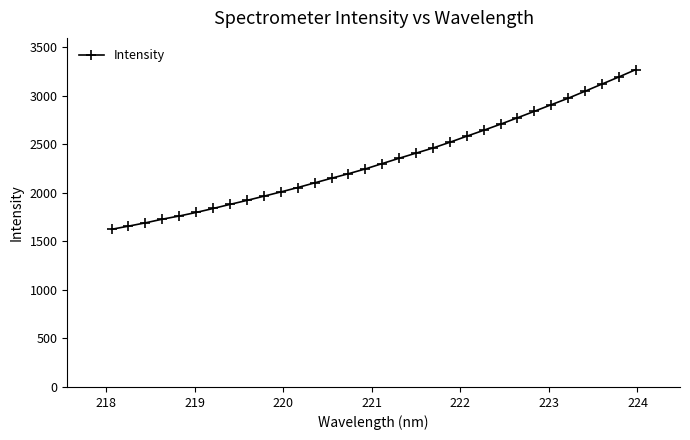

What is the value of the 13th point from the left?

2103.7